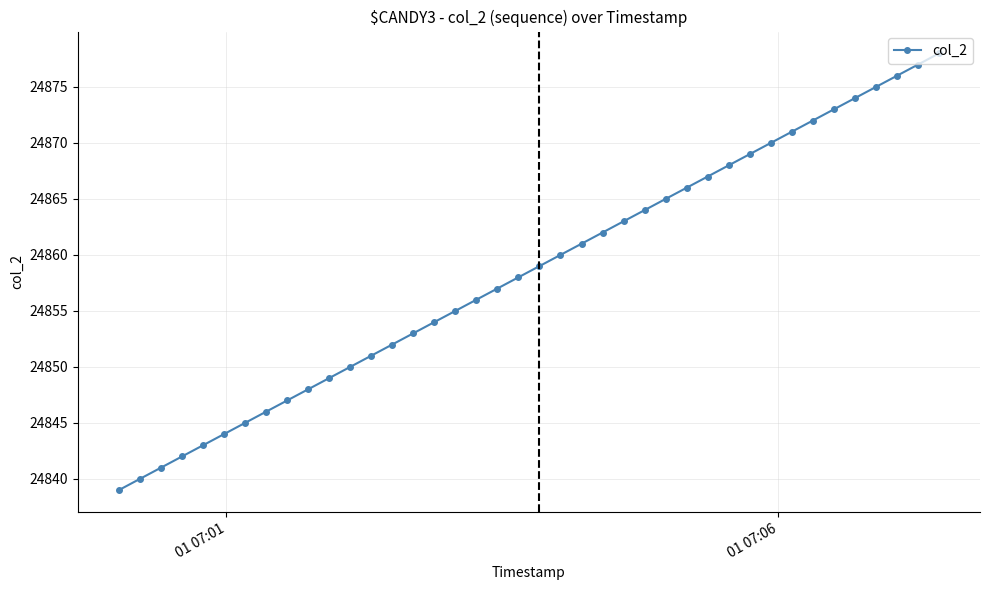

What is the sum of all values?

994340